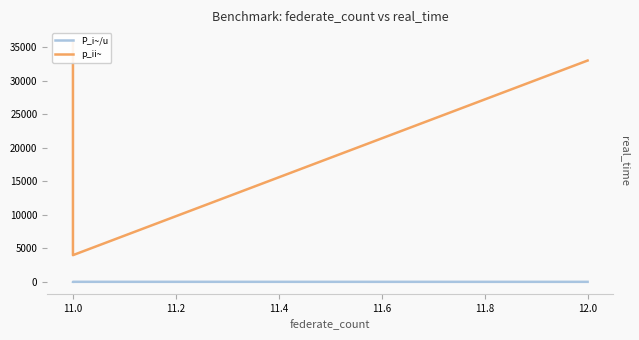

What is the difference between the highest and lowest values at 11.0?

3974.2